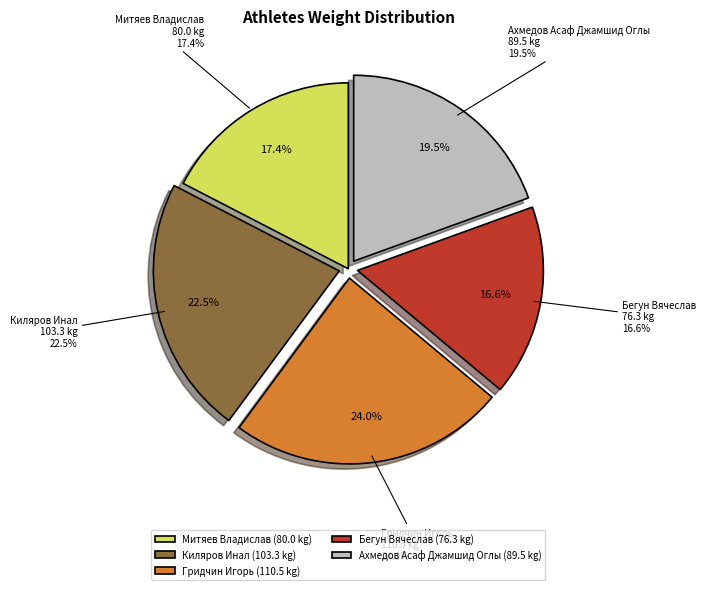

How many segments does this pie chart have?

5